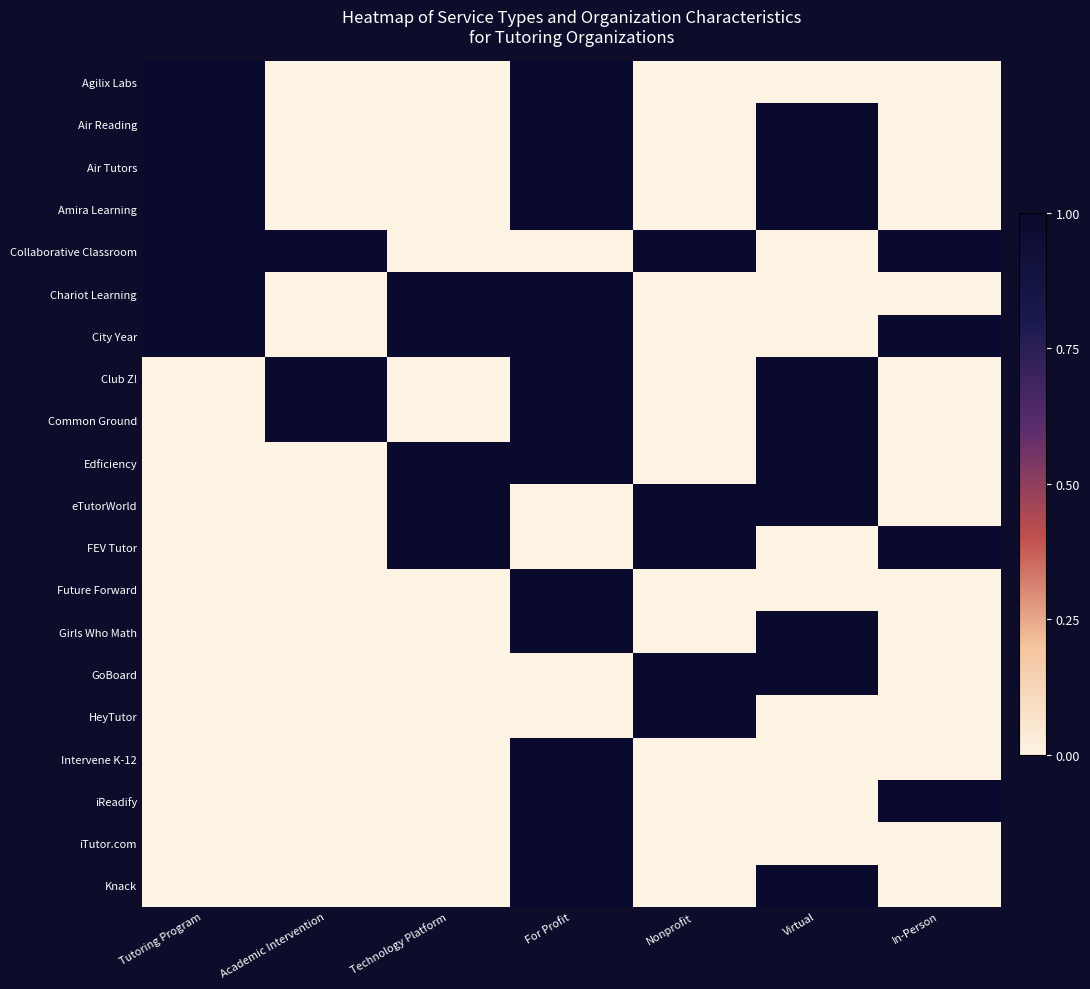

The value of FEV Tutor at Virtual is -1. True or false?

False